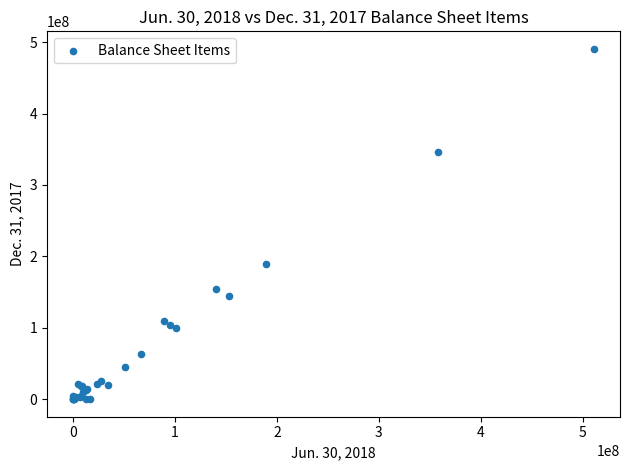

What Y value in the scatter plot is closest to 245317896?

189847202